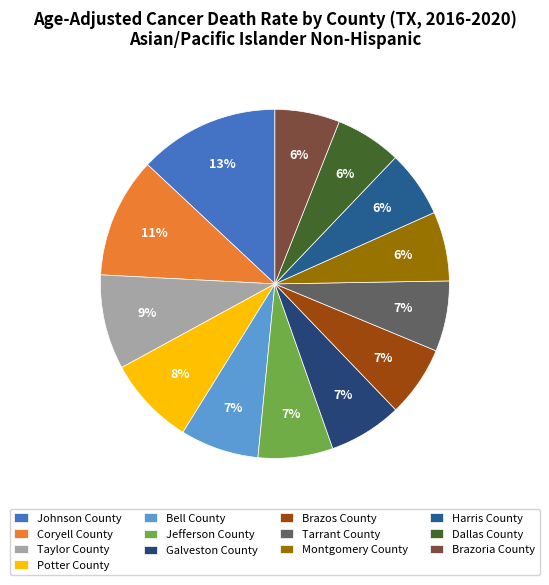

To the nearest percent, what is the average slice percentage?

8%